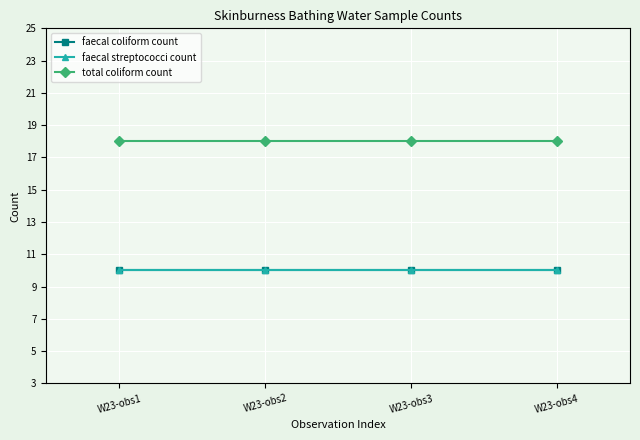

True or false: faecal streptococci count and total coliform count cross at least once.

False